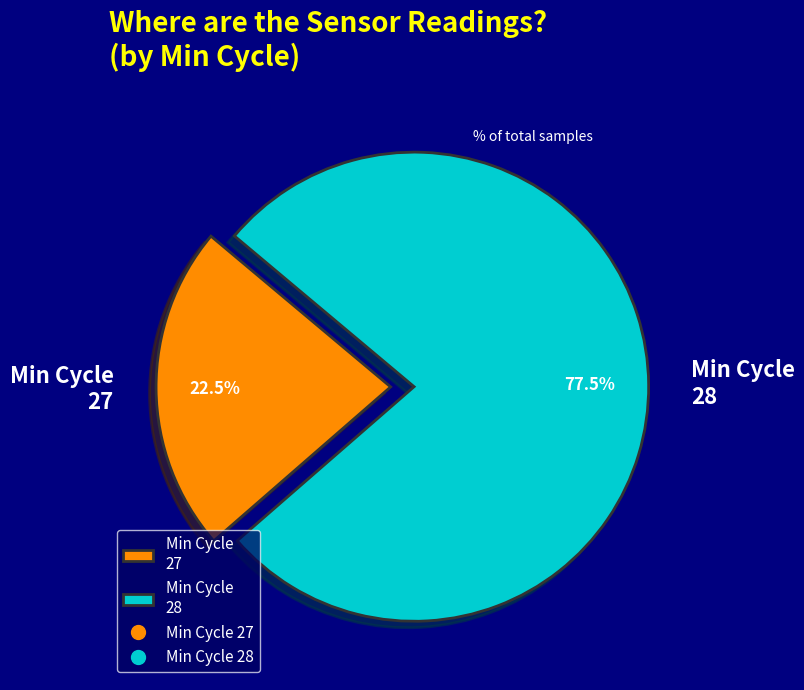

Is there any slice that represents more than half of the pie?

Yes